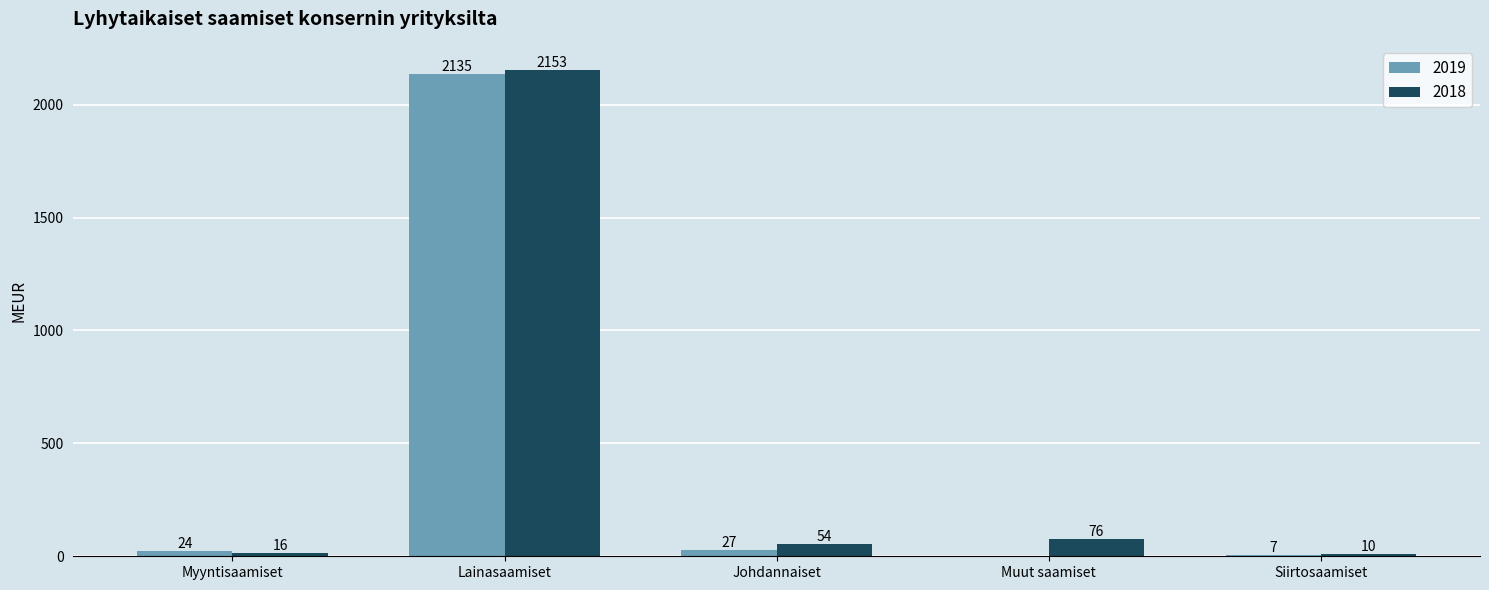

Does the chart contain stacked bars?

No